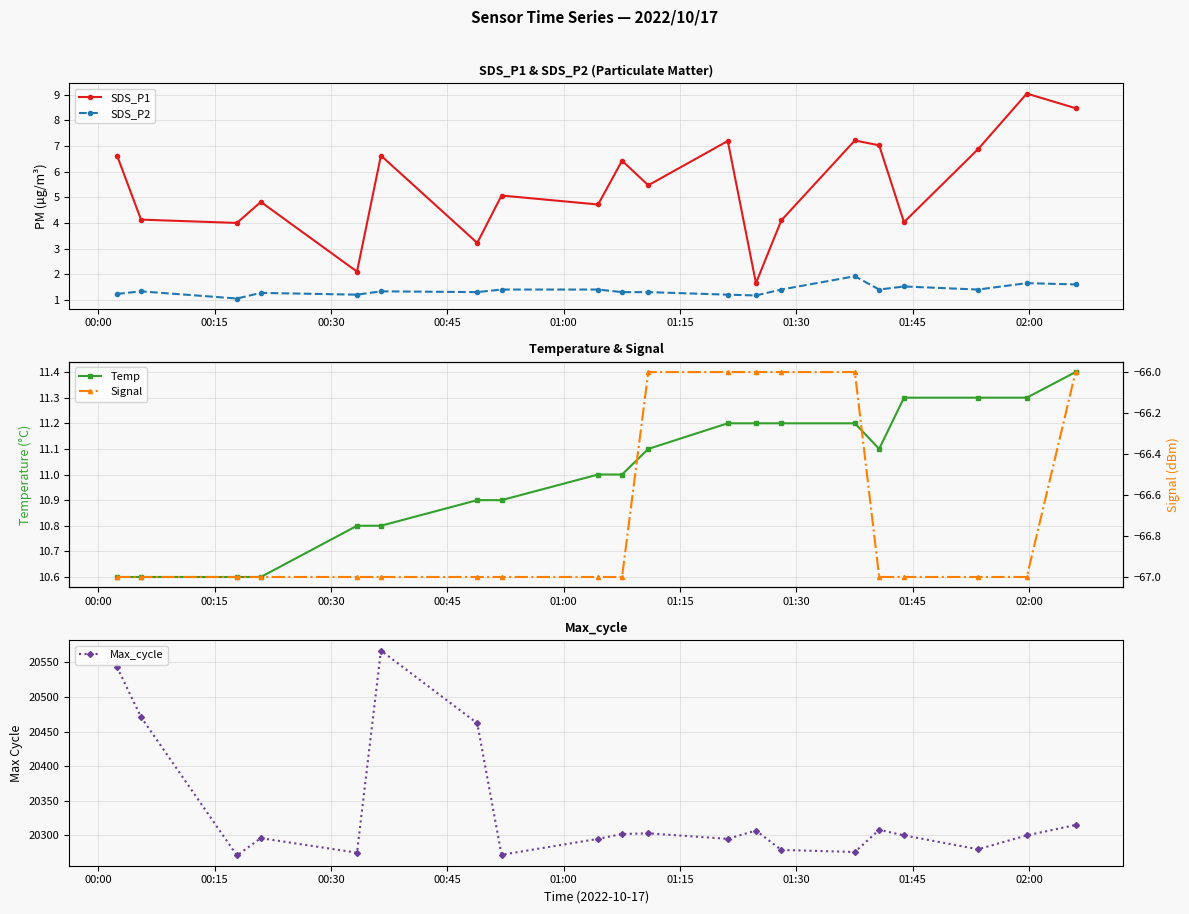

True or false: SDS_P1 and SDS_P2 cross at least once.

False